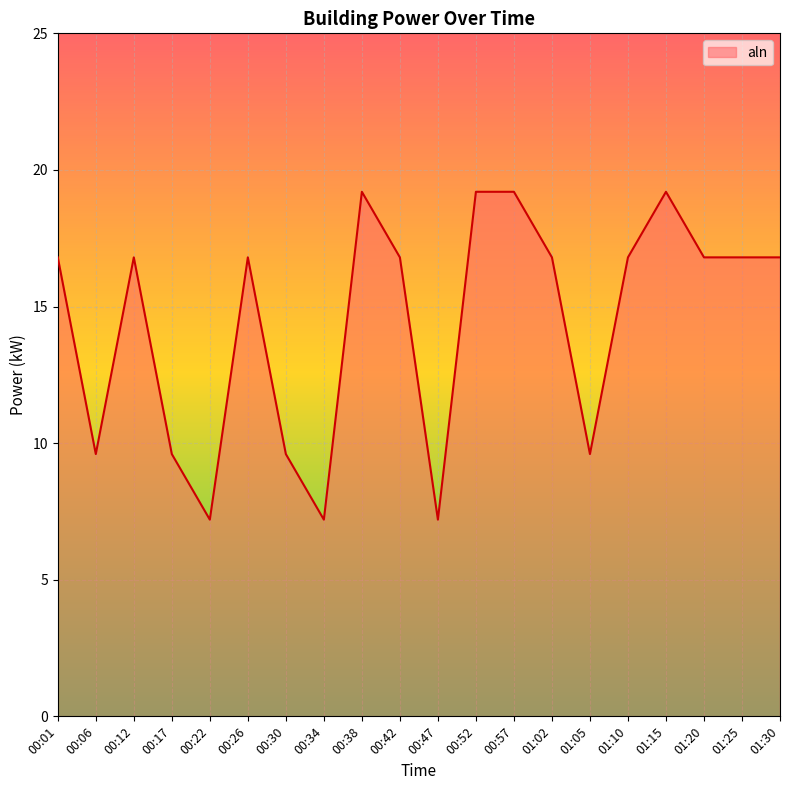

What is the sum of the values at 00:22 and 01:10?

24.0